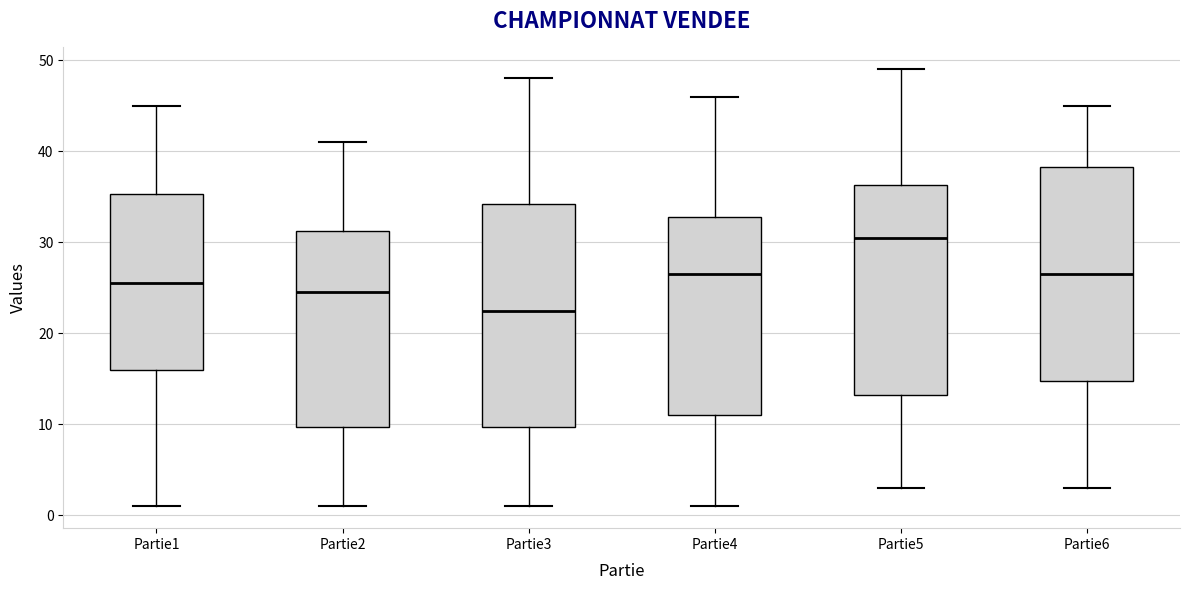

Comparing the boxes themselves (not the whiskers), which one is the tallest?

Partie3